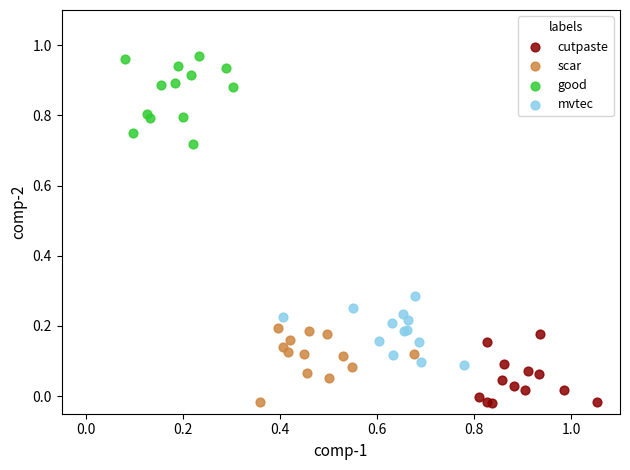

Which series has the largest Y range (max minus min)?

good